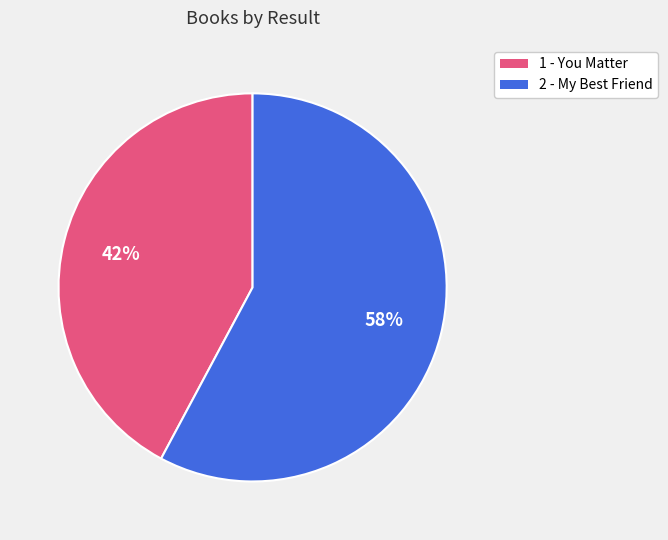

To the nearest percent, what percentage of the pie is 1 - You Matter?

42%